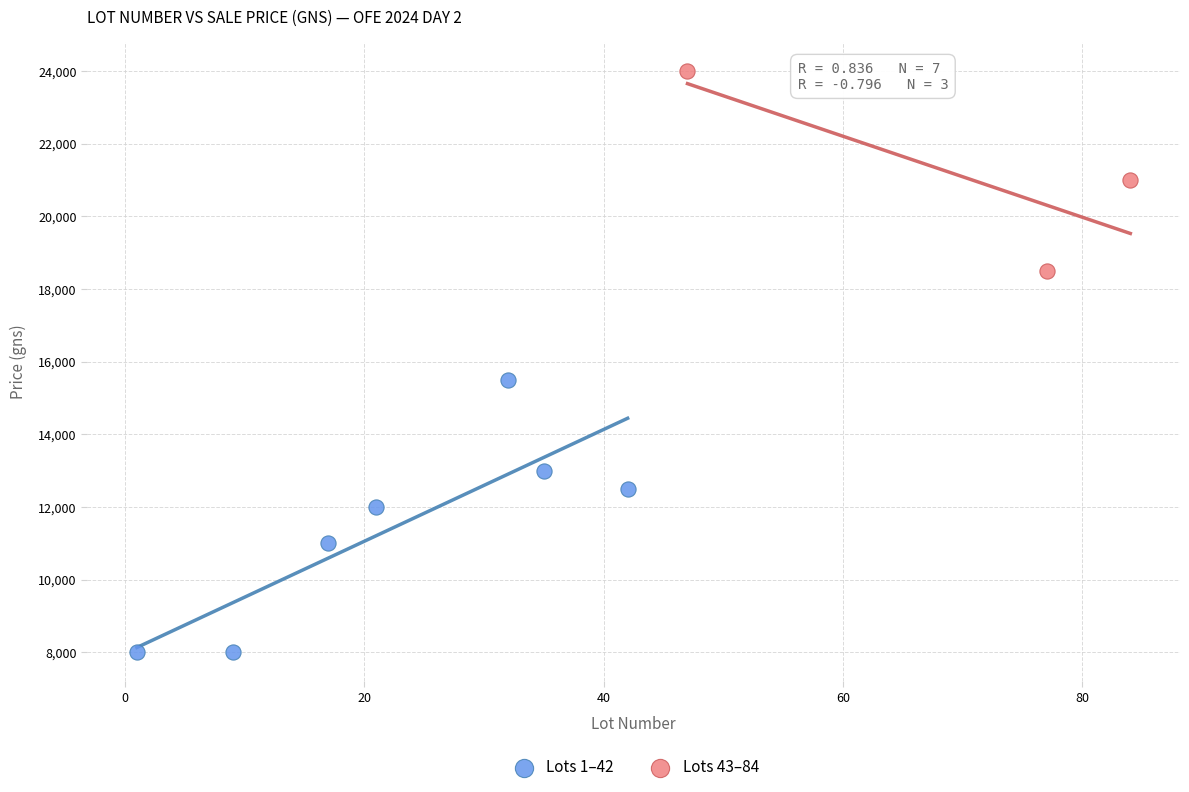

Which series contains the highest Y value?

Lots 43–84